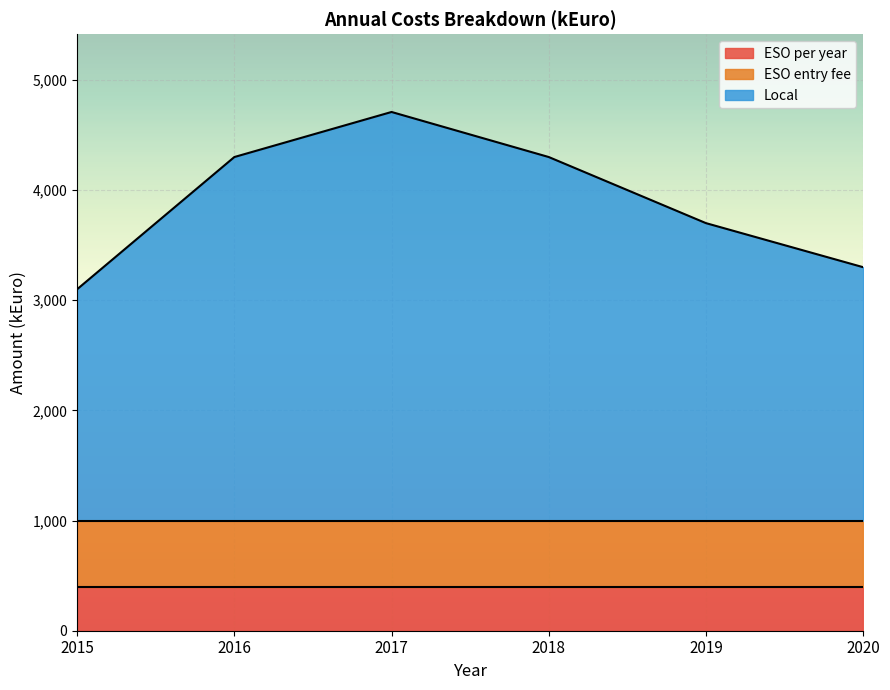

Is it true that ESO entry fee equals 371 at 2020?

False